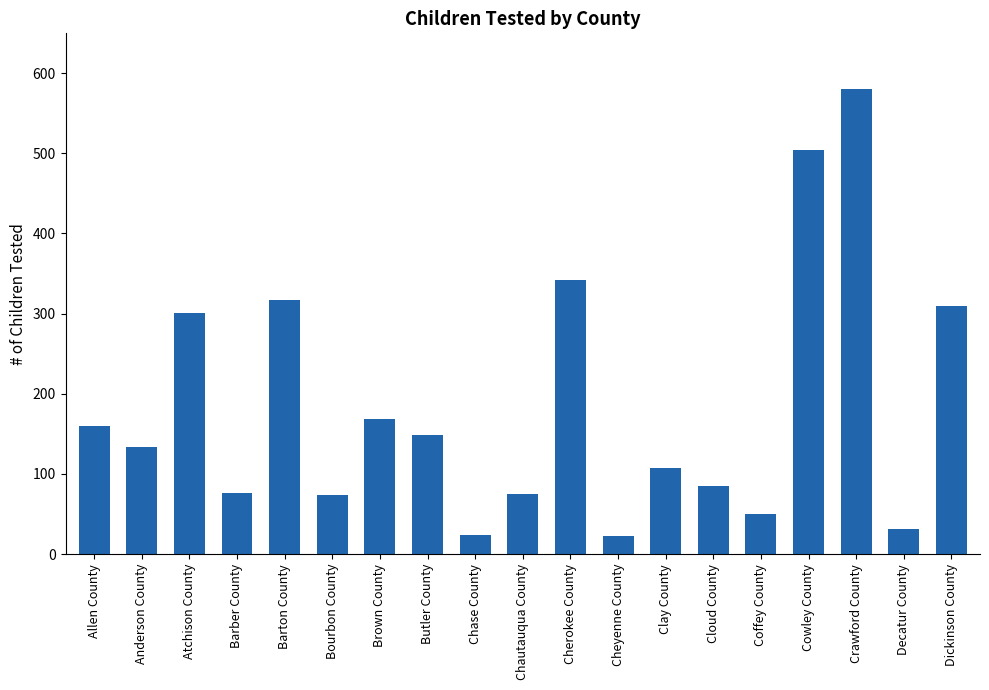

What is the label of the 12th bar from the left?

Cheyenne County